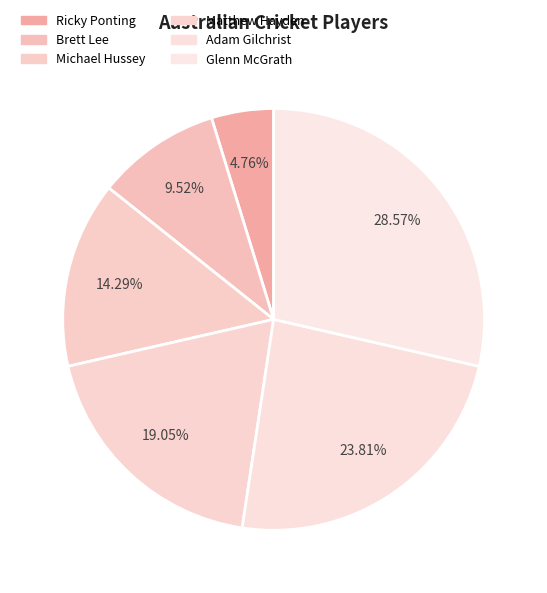

What percentage is NOT represented by Ricky Ponting?

95.2%